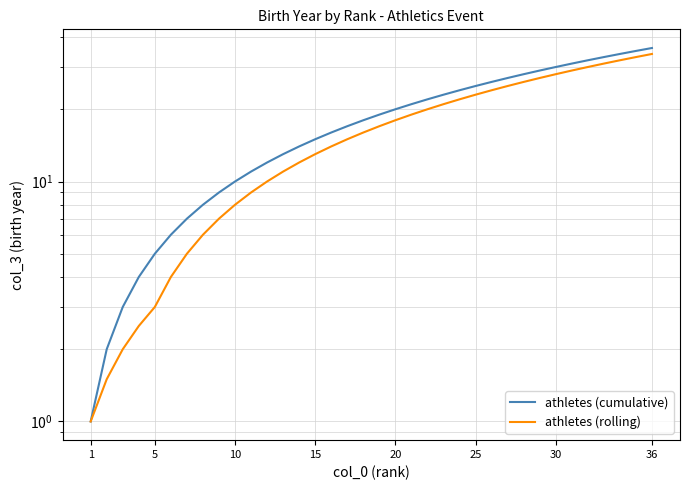

True or false: athletes (cumulative) has more than 2 points higher than both neighbors.

False